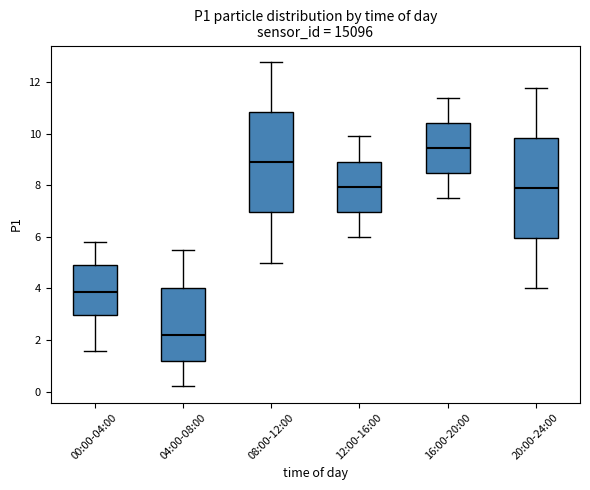

Where does the upper whisker of the box for 20:00-24:00 end on the y-axis? The values are not printed on the chart, so give them approximately, as read against the axis.

11.8